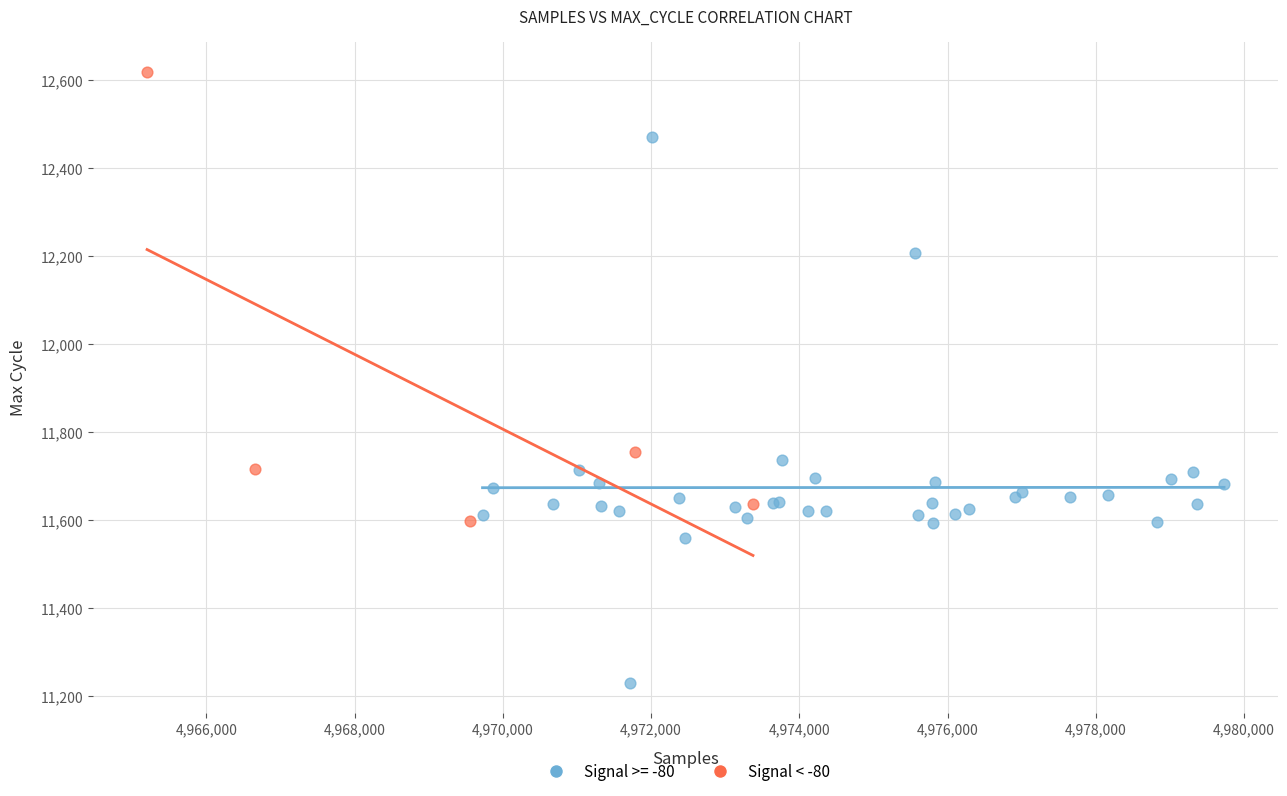

Which series reaches the maximum Y coordinate?

Signal < -80